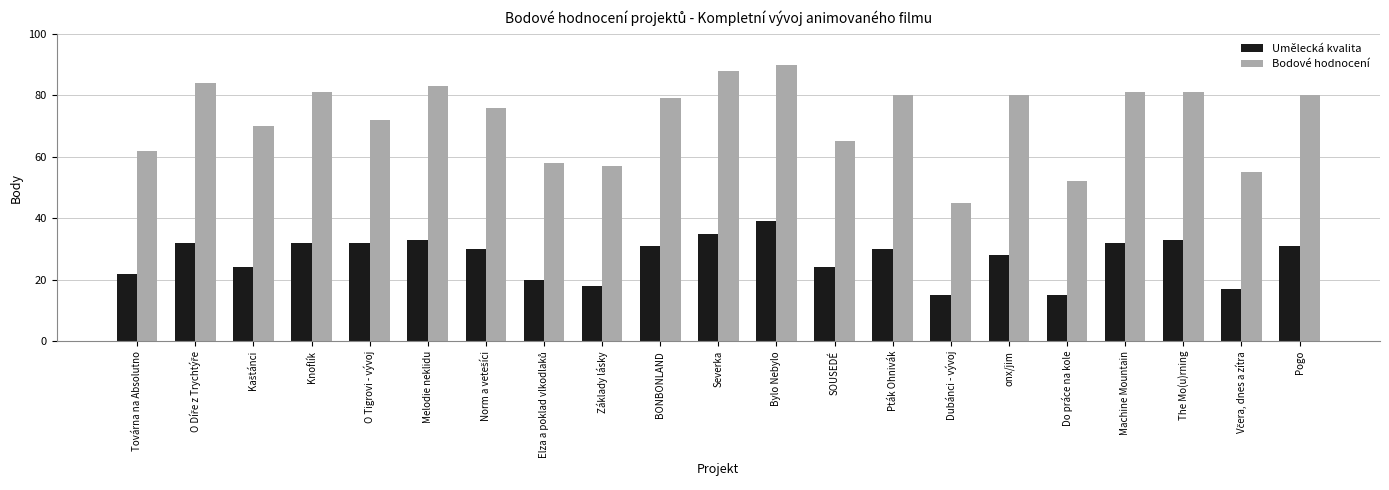

What is the difference between the maximum and minimum values in the Bodové hodnocení series?

45